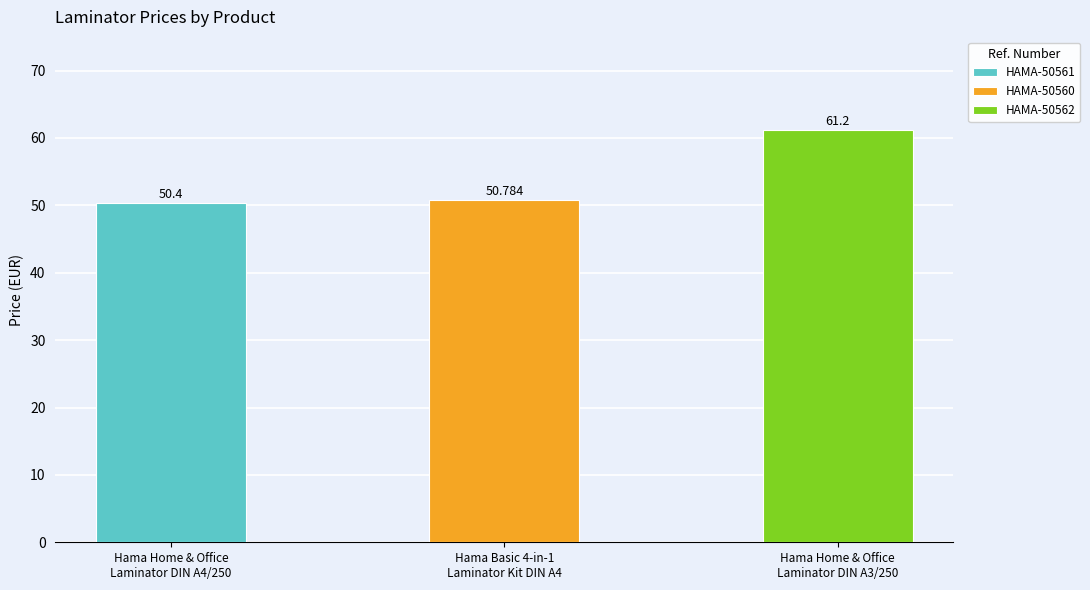

Reading left to right, extract all data points from this chart.

Hama Home & Office
Laminator DIN A4/250=50.4	Hama Basic 4-in-1
Laminator Kit DIN A4=50.8	Hama Home & Office
Laminator DIN A3/250=61.2